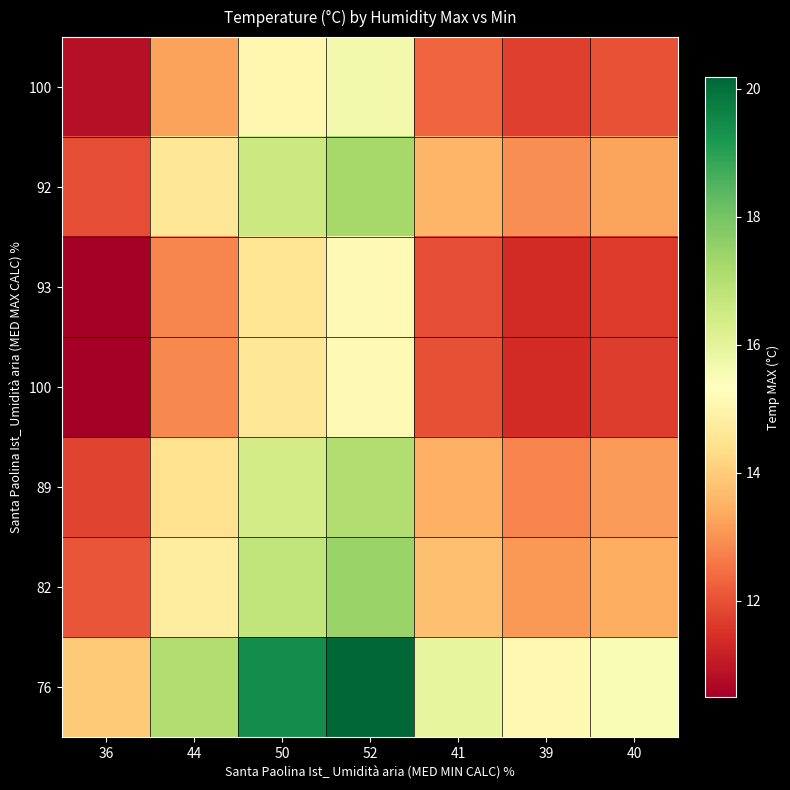

What is the total value across all series at 40?

90.7